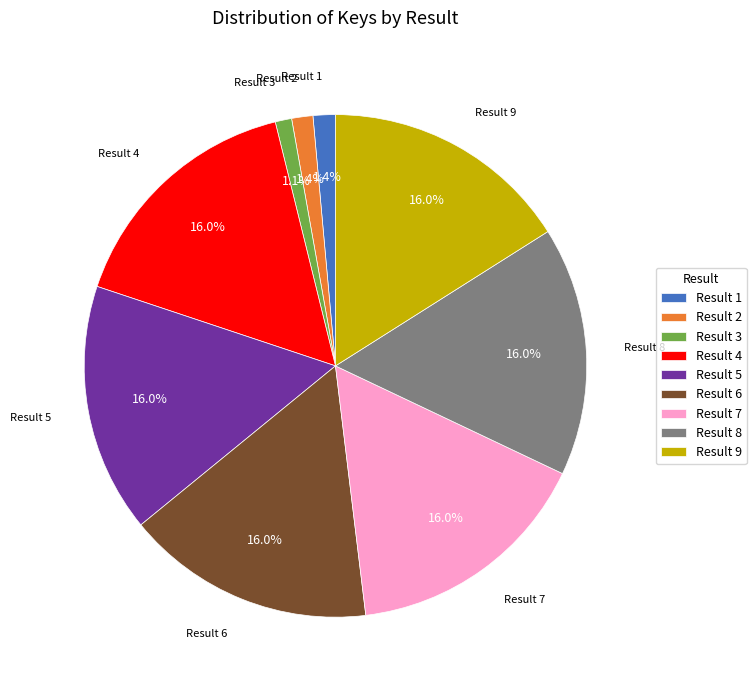

Does Result 4 represent more than half of the total?

No